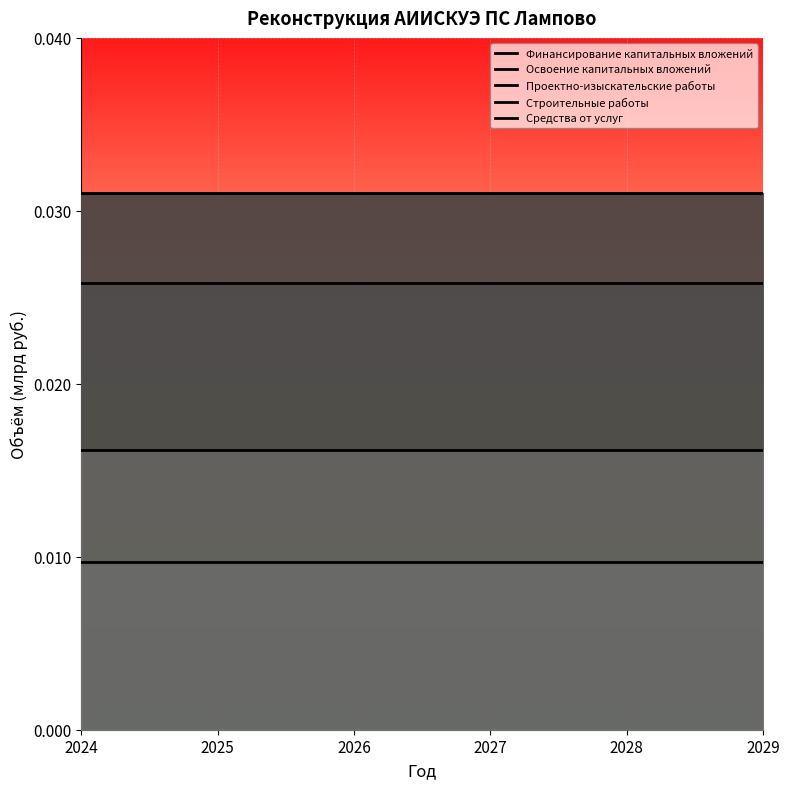

Reading right to left, what are all the values shown in this chart?

Финансирование капитальных вложений: 2029=0.0	2028=0.0	2027=0.0	2026=0.0	2025=0.0	2024=0.0
Освоение капитальных вложений: 2029=0.0	2028=0.0	2027=0.0	2026=0.0	2025=0.0	2024=0.0
Проектно-изыскательские работы: 2029=0.0	2028=0.0	2027=0.0	2026=0.0	2025=0.0	2024=0.0
Строительные работы: 2029=0.0	2028=0.0	2027=0.0	2026=0.0	2025=0.0	2024=0.0
Средства от услуг: 2029=0.0	2028=0.0	2027=0.0	2026=0.0	2025=0.0	2024=0.0